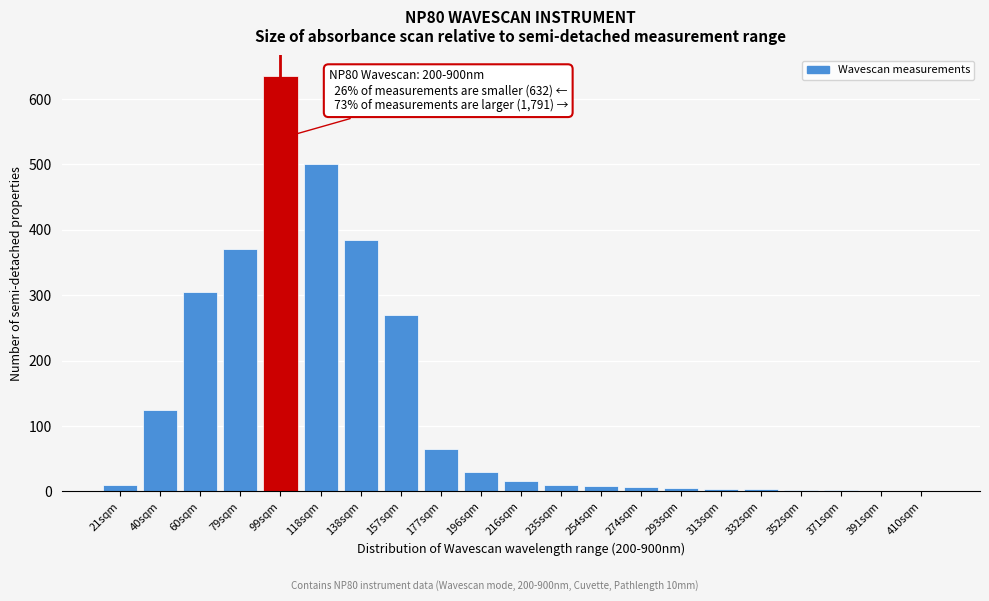

What is the maximum value shown in the chart?

635